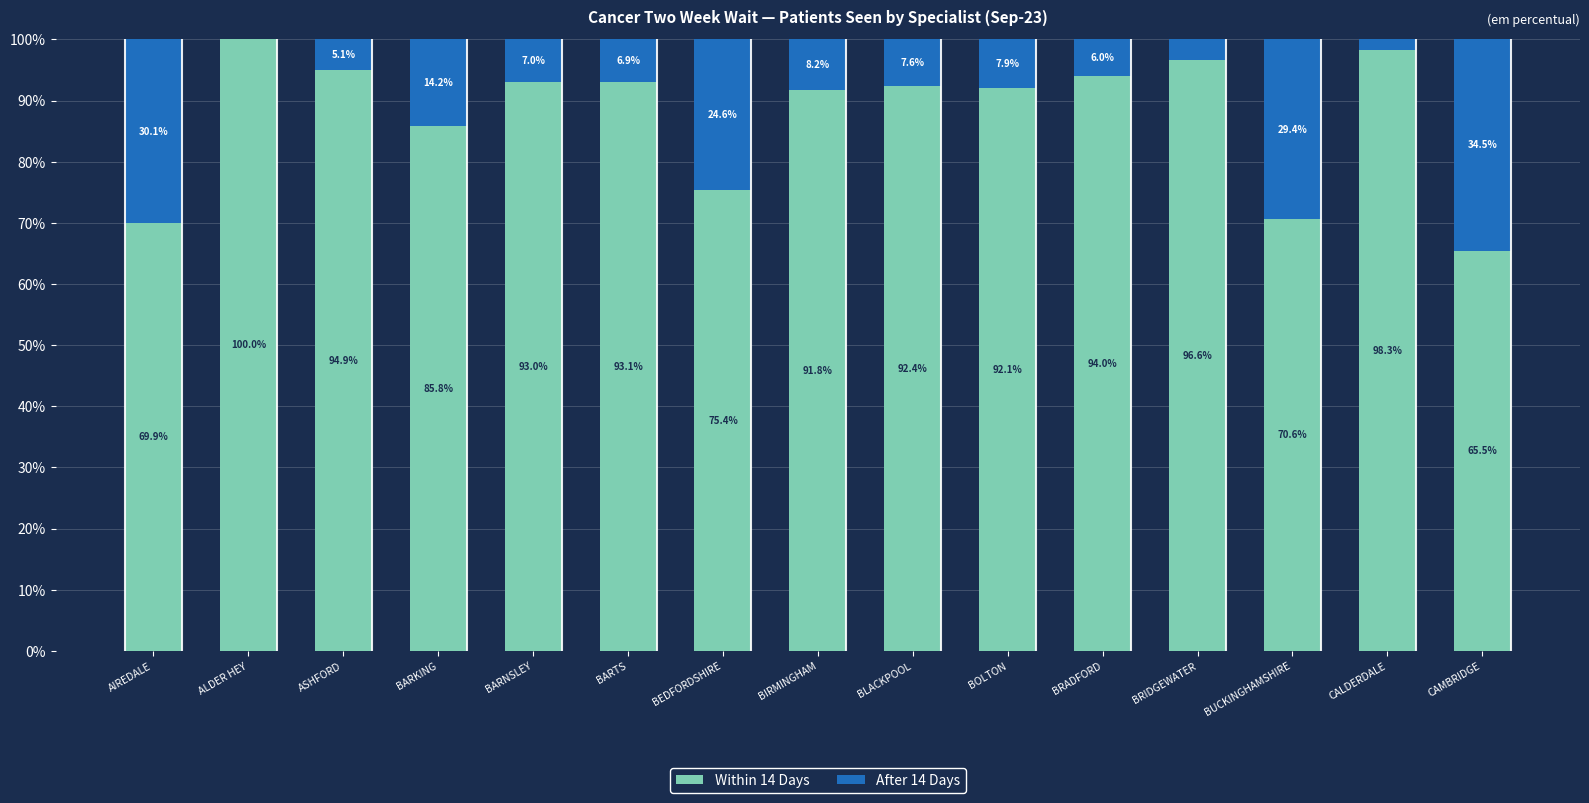

Reading left to right, transcribe the values for Within 14 Days.

AIREDALE=69.9	ALDER HEY=100.0	ASHFORD=94.9	BARKING=85.8	BARNSLEY=93.0	BARTS=93.1	BEDFORDSHIRE=75.4	BIRMINGHAM=91.8	BLACKPOOL=92.4	BOLTON=92.1	BRADFORD=94.0	BRIDGEWATER=96.6	BUCKINGHAMSHIRE=70.6	CALDERDALE=98.3	CAMBRIDGE=65.5